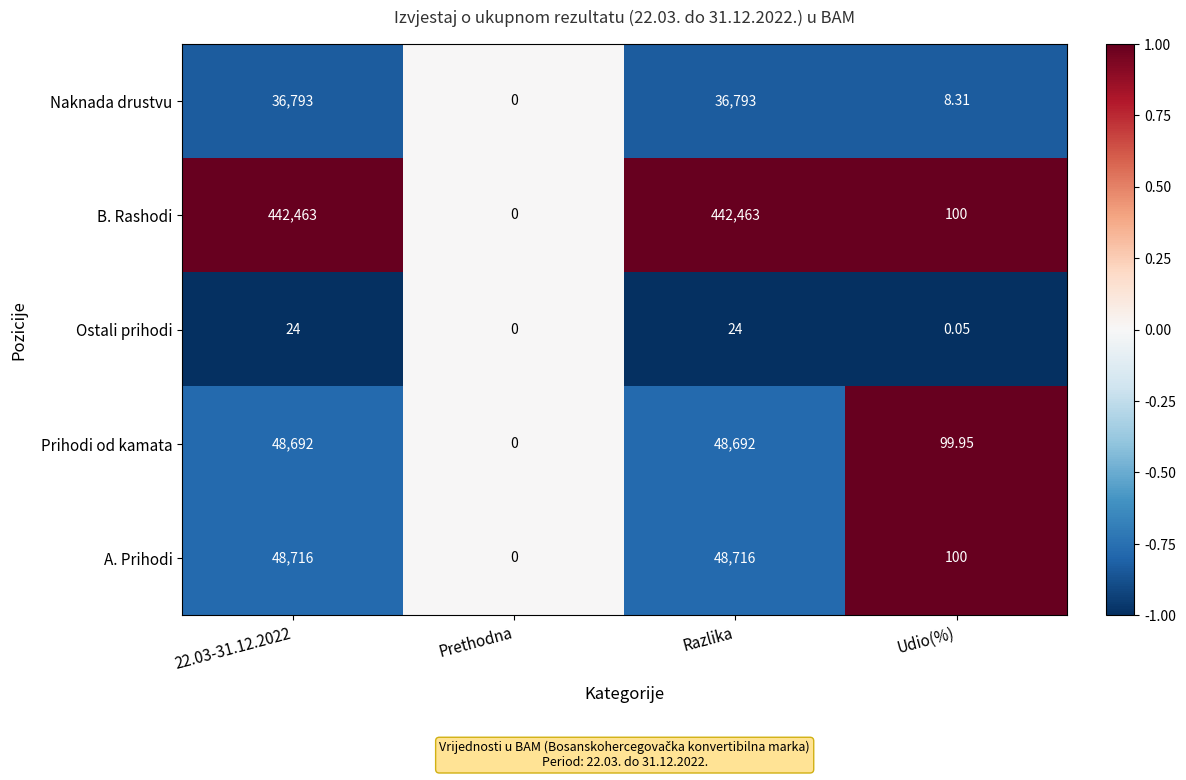

Which category has the lowest value in the Prihodi od kamata series?

Prethodna